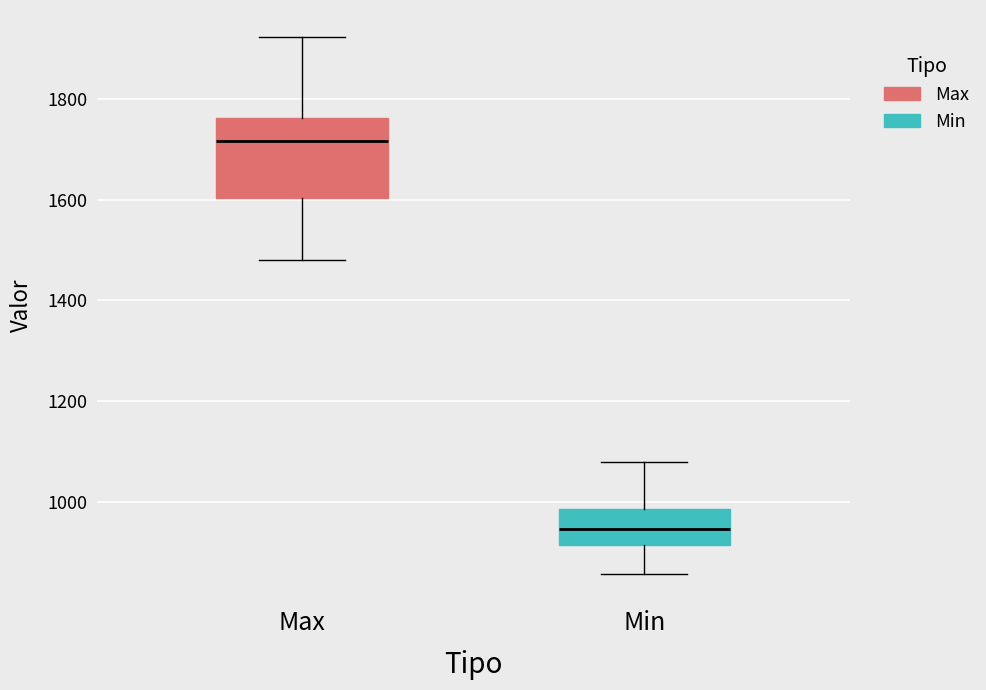

Reading left to right, read every box against the y-axis: the position of its median line, the range the box covers, and the ends of its whiskers. The values are not printed on the chart, so give them approximately, as read against the axis.

Max: median 1720, box 1600 to 1760, whiskers 1480 to 1920
Min: median 940, box 920 to 980, whiskers 860 to 1080